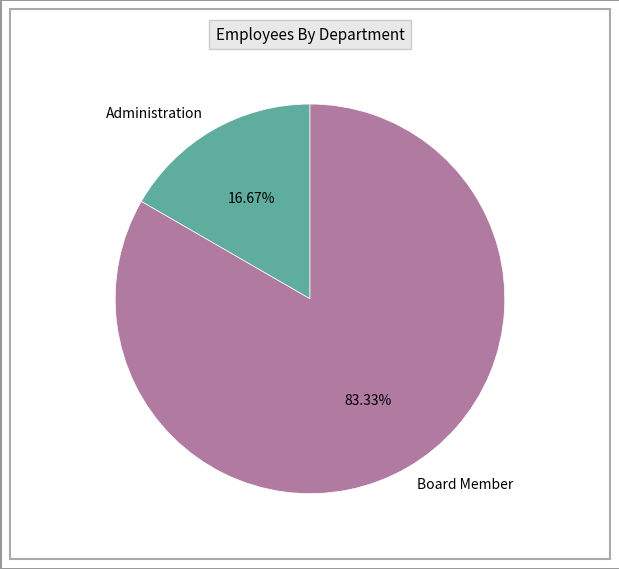

Count the number of slices in the pie.

2